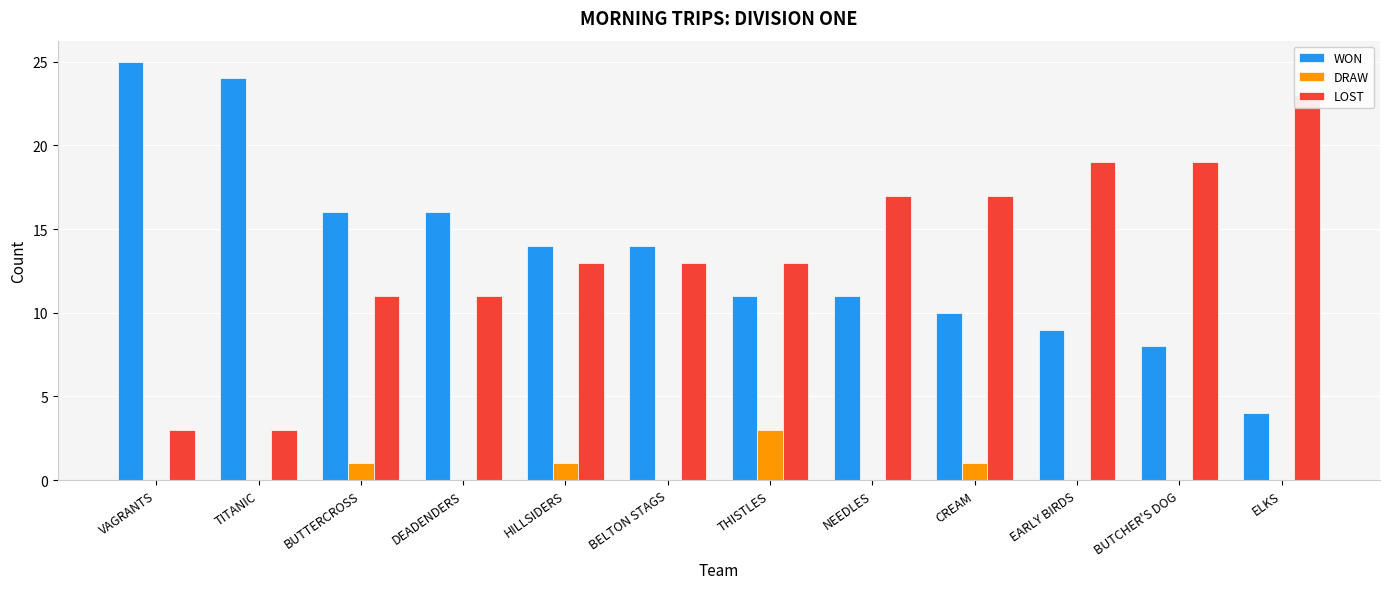

What is the total value across all series at VAGRANTS?

28